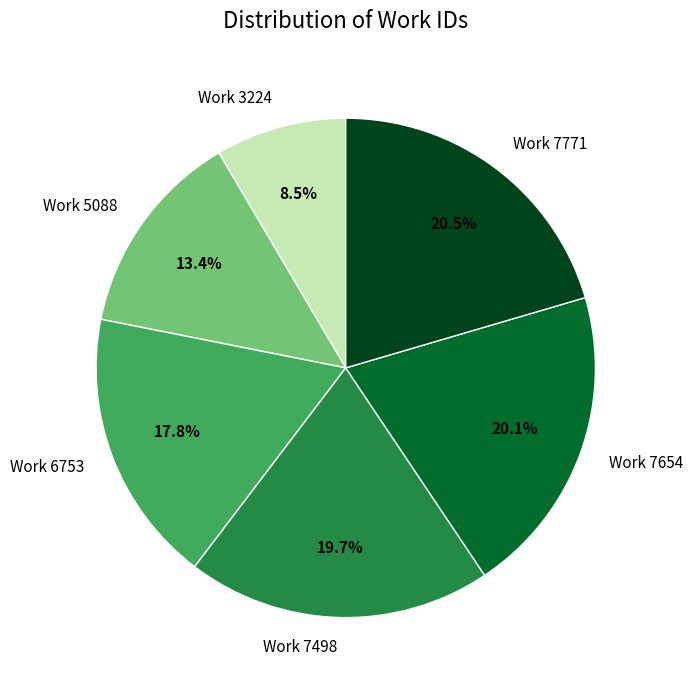

What percentage do Work 7771 and Work 5088 together represent?

33.9%